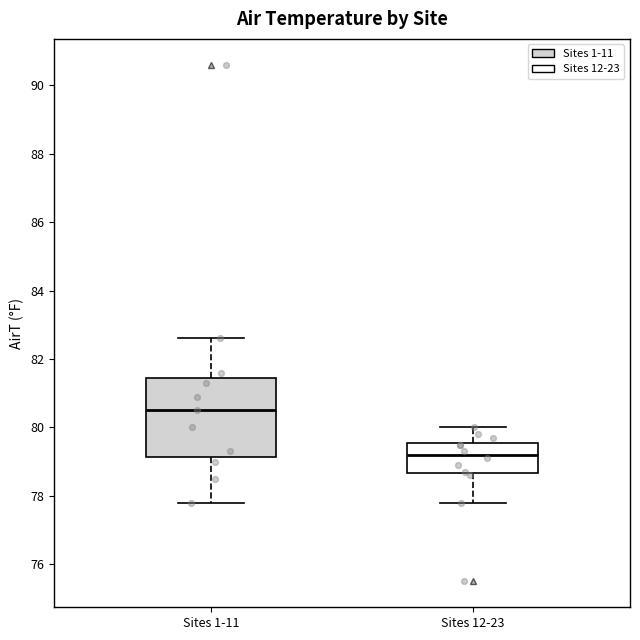

Where does the median line of the box for Sites 12-23 sit on the y-axis? The values are not printed on the chart, so give them approximately, as read against the axis.

79.2